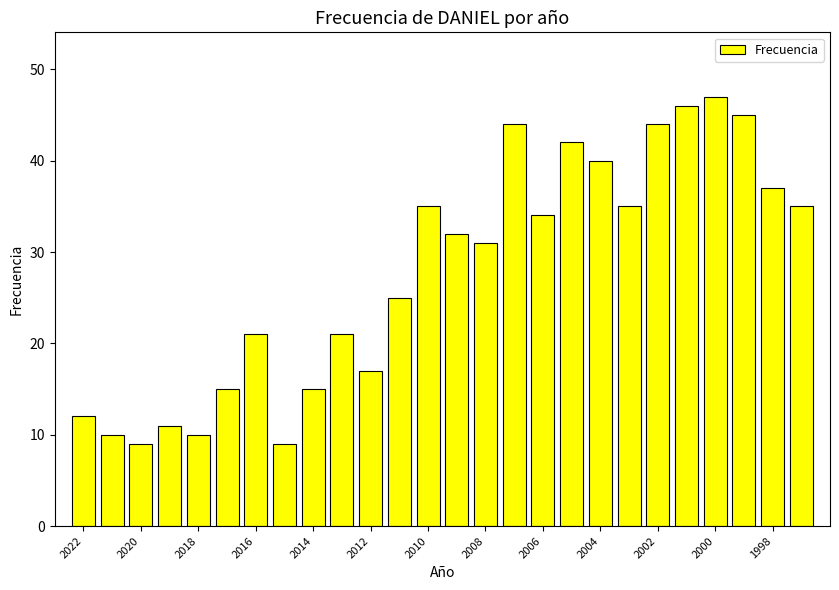

How many distinct data groups are displayed?

1